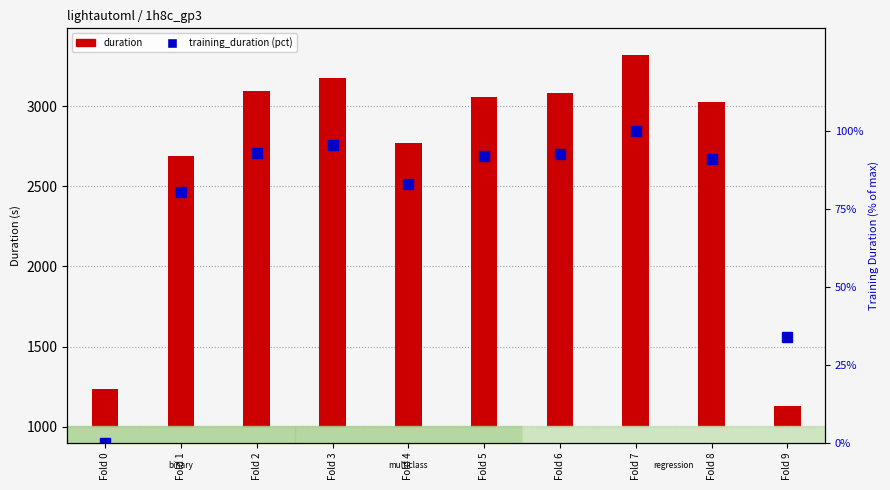

What is the greatest value displayed?

100.0